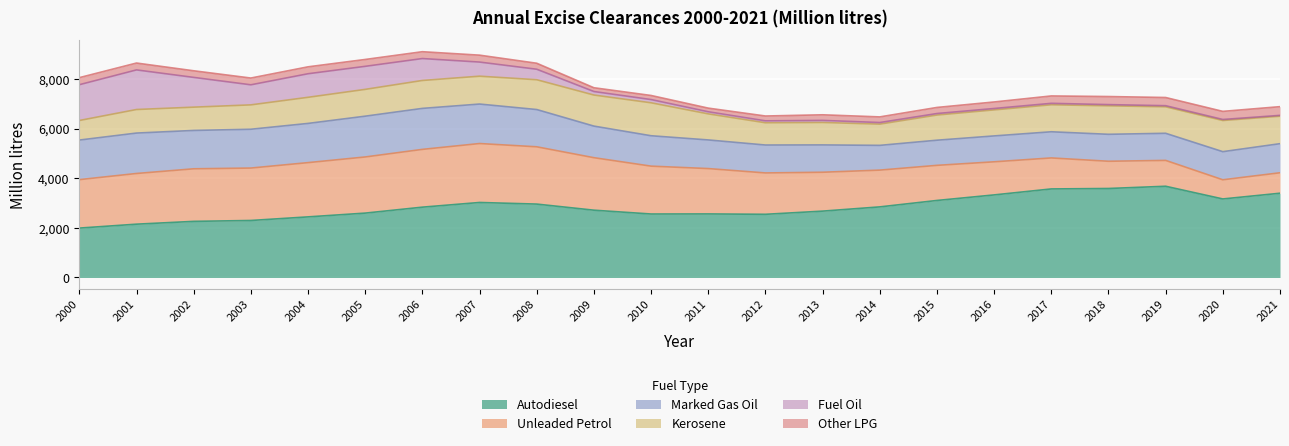

Is the value of Fuel Oil at 2014 greater than the value of Marked Gas Oil at 2012?

No